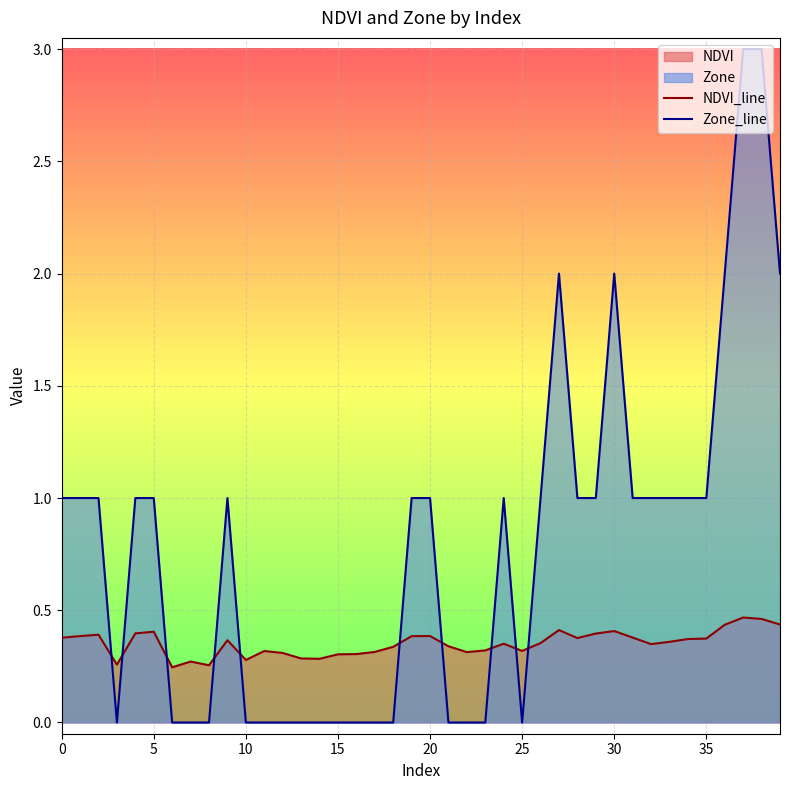

What is the highest value of the Zone_line series?

3.0